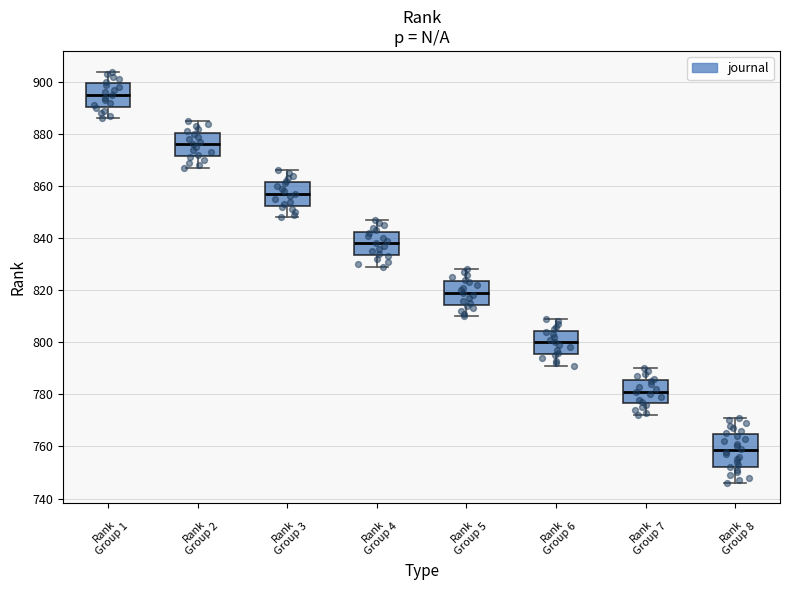

Which box's median line is the highest?

Rank Group 1